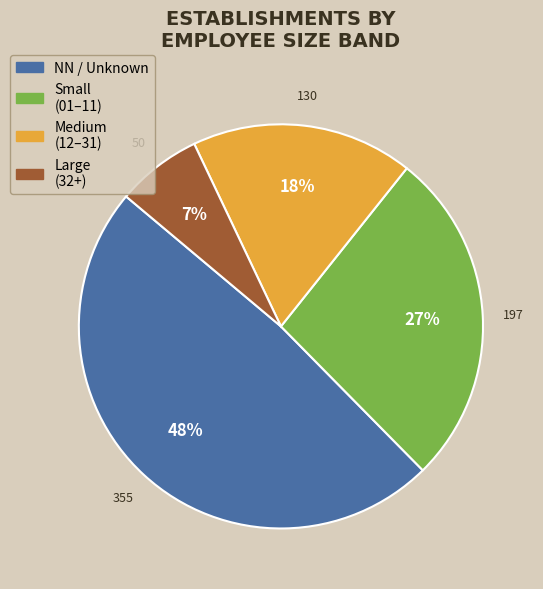

To the nearest percent, what is the average slice percentage?

25%